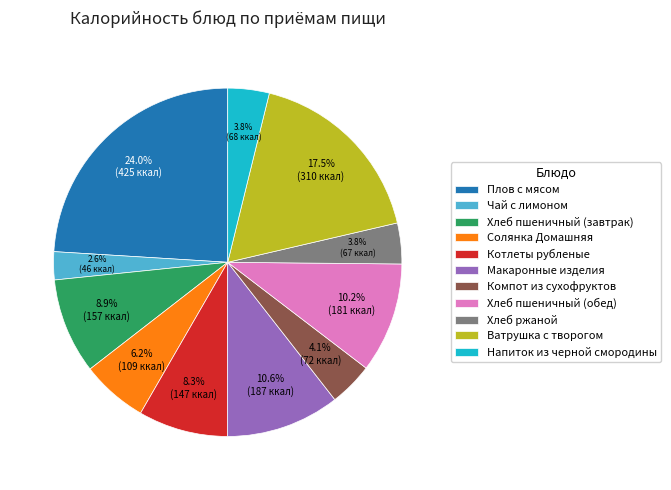

To the nearest percent, what percentage of the pie is Хлеб ржаной?

4%